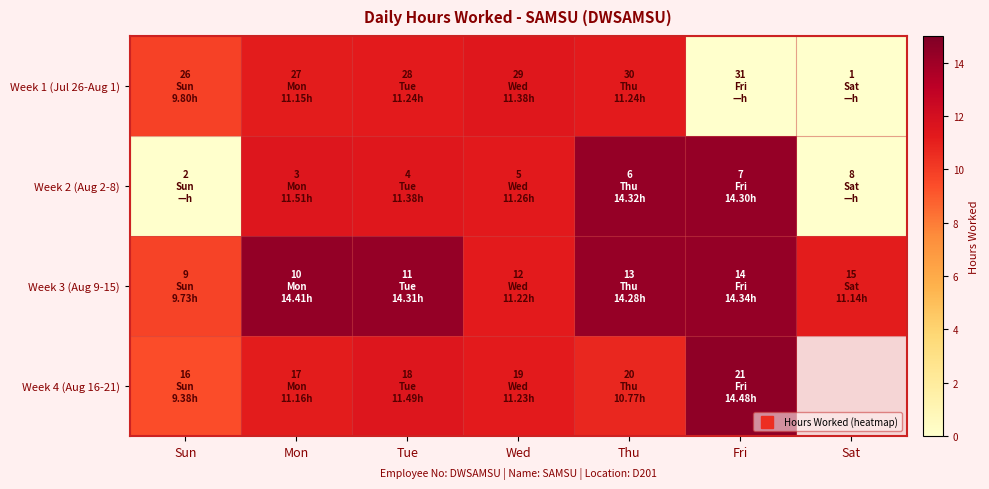

How many positive values does the Week 1 (Jul 26-Aug 1) series have?

5